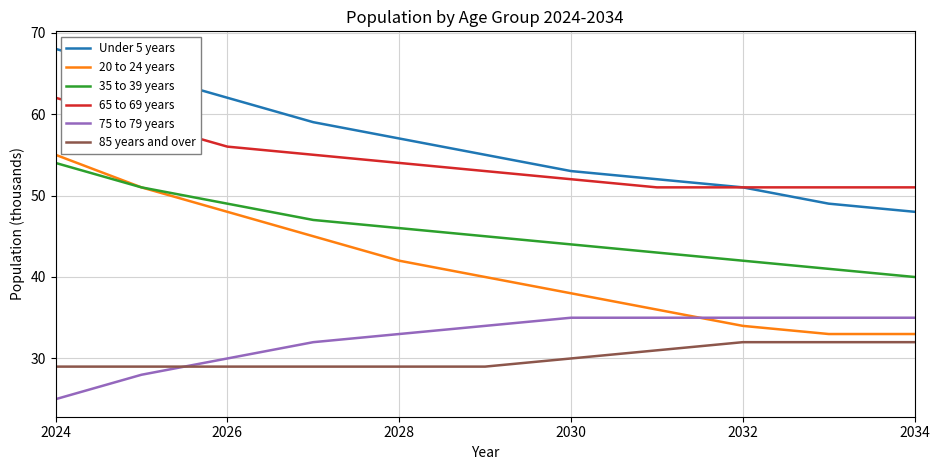

What is the minimum value shown in the chart?

25